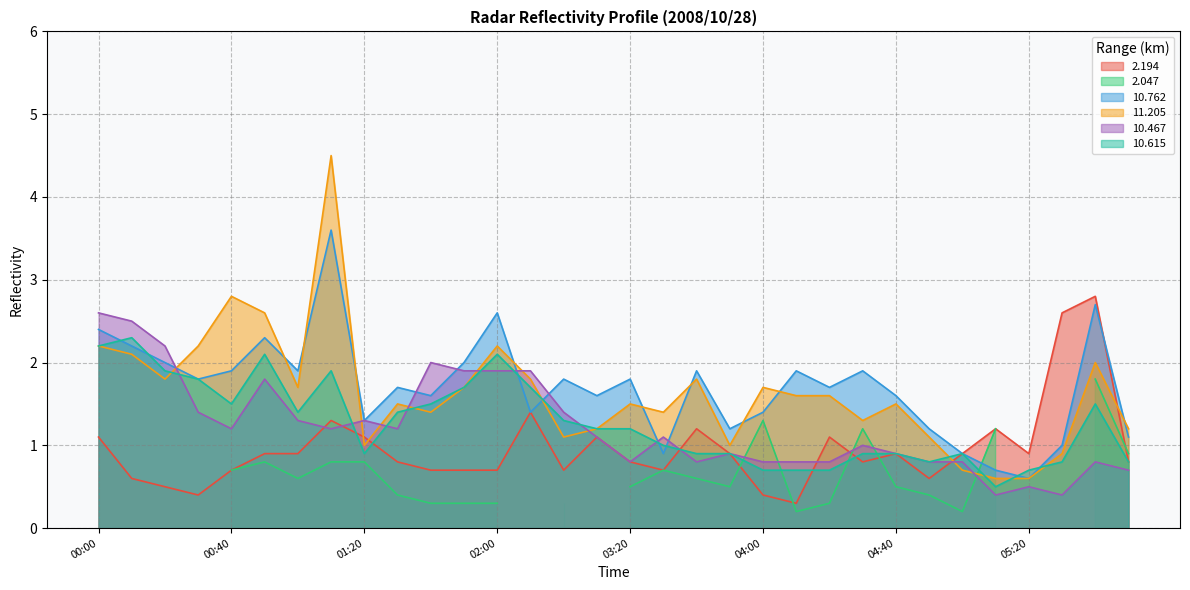

What is the sum of the  11.205 values at 03:40 and 02:40?

2.9